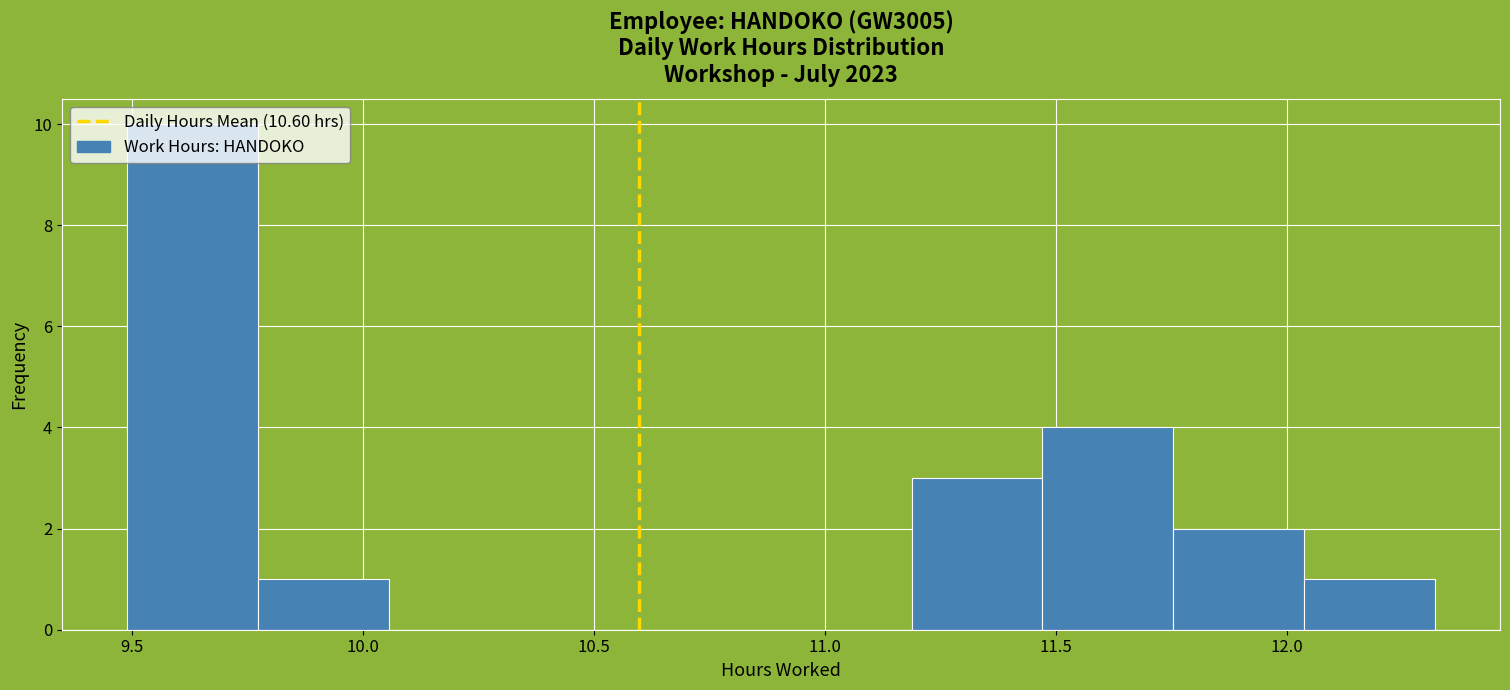

Which range on the x-axis has the tallest bar?

9.50 to 9.75